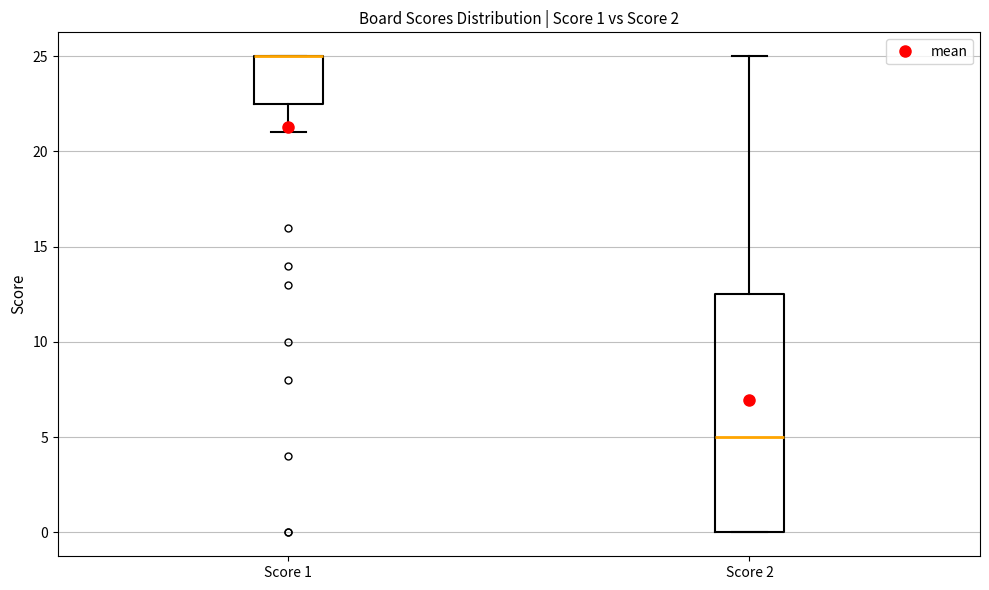

Comparing the boxes themselves (not the whiskers), which one is the tallest?

Score 2